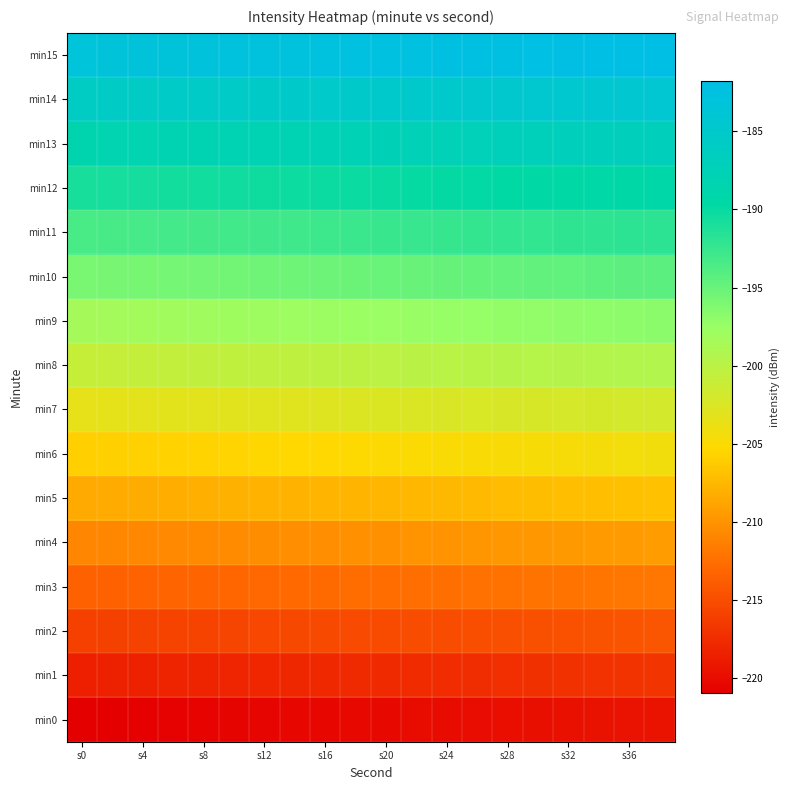

How many series are shown in this chart?

16